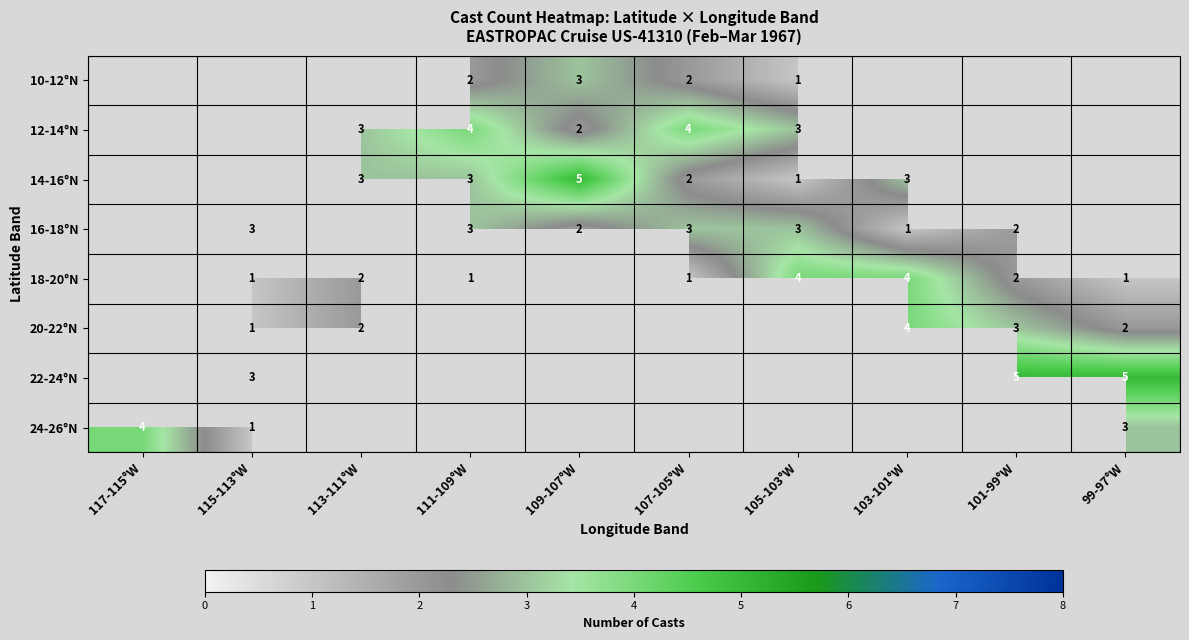

At which category does the chart reach its peak across all series?

109-107°W